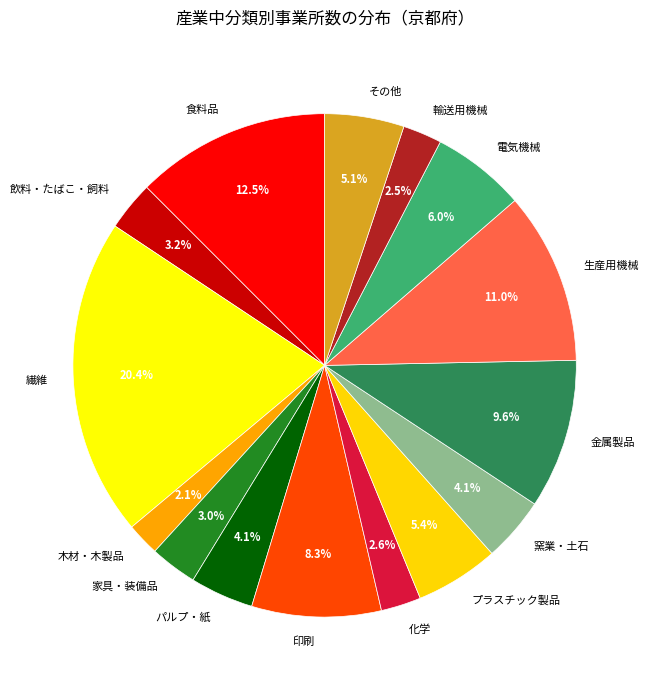

Does 食料品 account for over 50% of the chart?

No